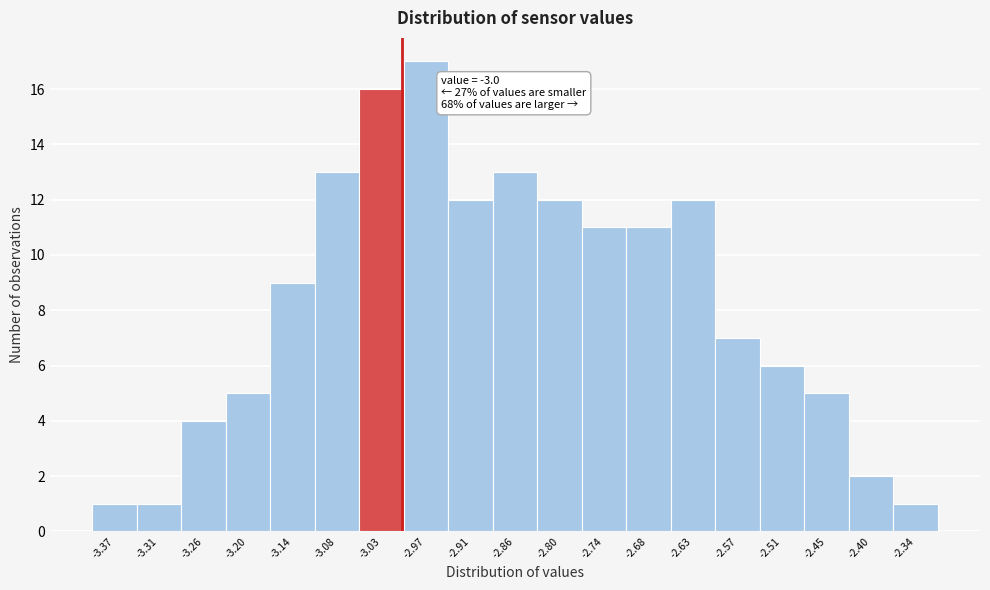

Over which range of the x-axis is the bar tallest?

-3.00 to -2.94